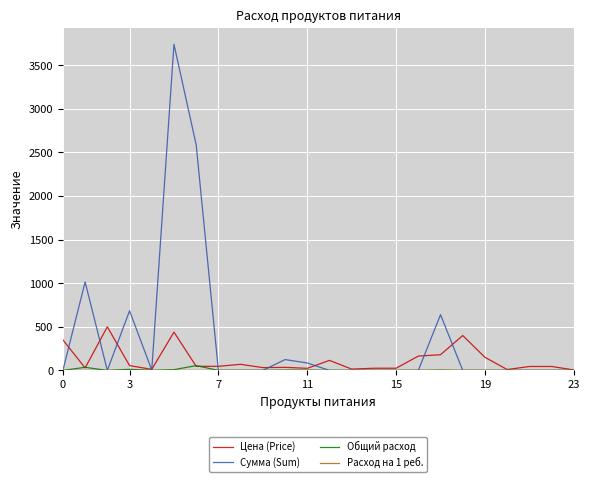

Which series has the largest range (max minus min)?

Сумма (Sum)